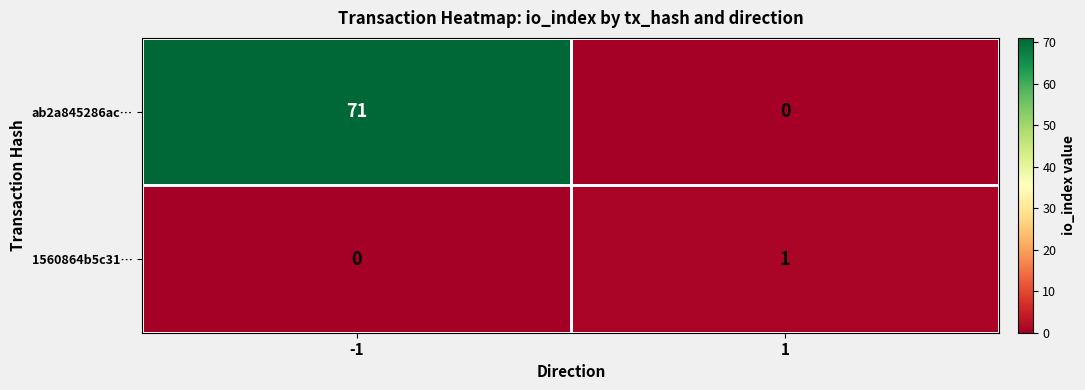

At which category is the sum across all series the highest?

-1